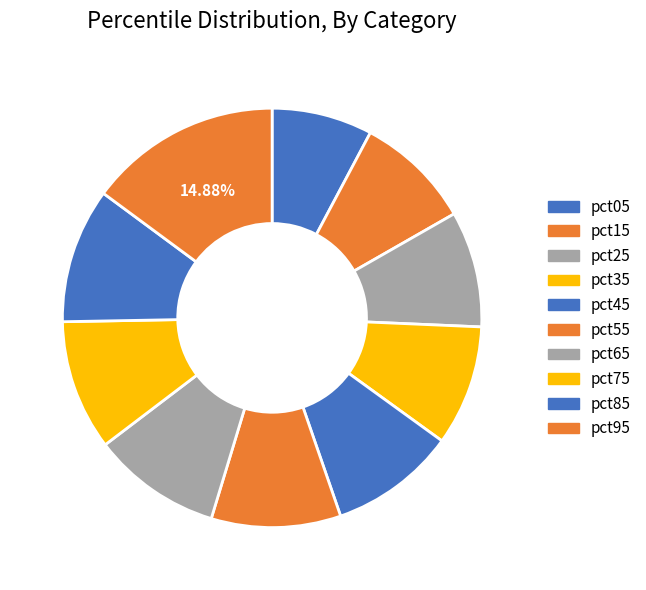

Rank the categories by value from lowest to highest.

pct05, pct25, pct15, pct35, pct45, pct65, pct55, pct75, pct85, pct95